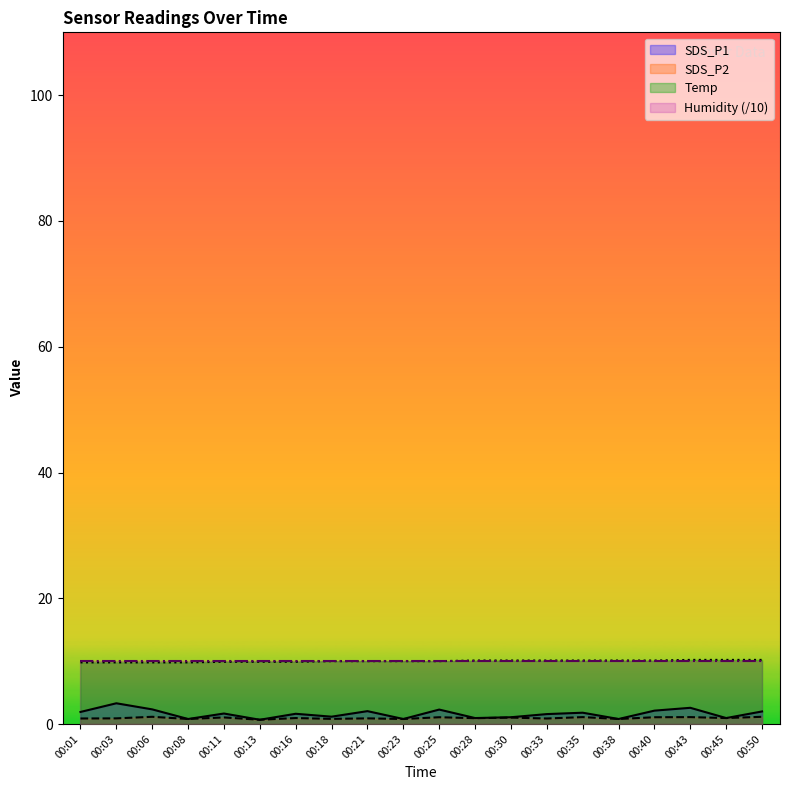

What is the greatest value displayed?

10.2